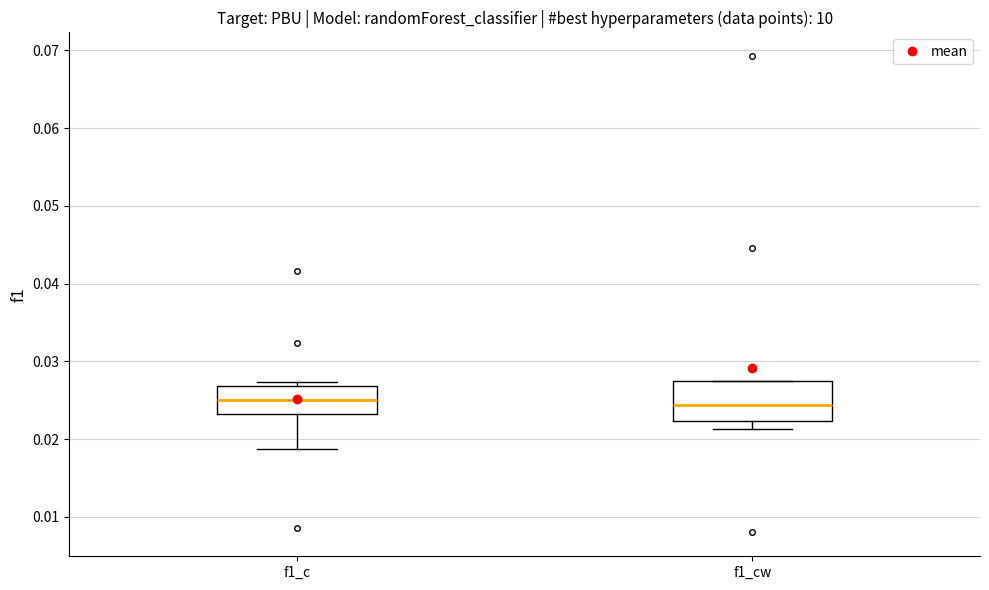

Where does the median line of the box for f1_cw sit on the y-axis? The values are not printed on the chart, so give them approximately, as read against the axis.

0.024